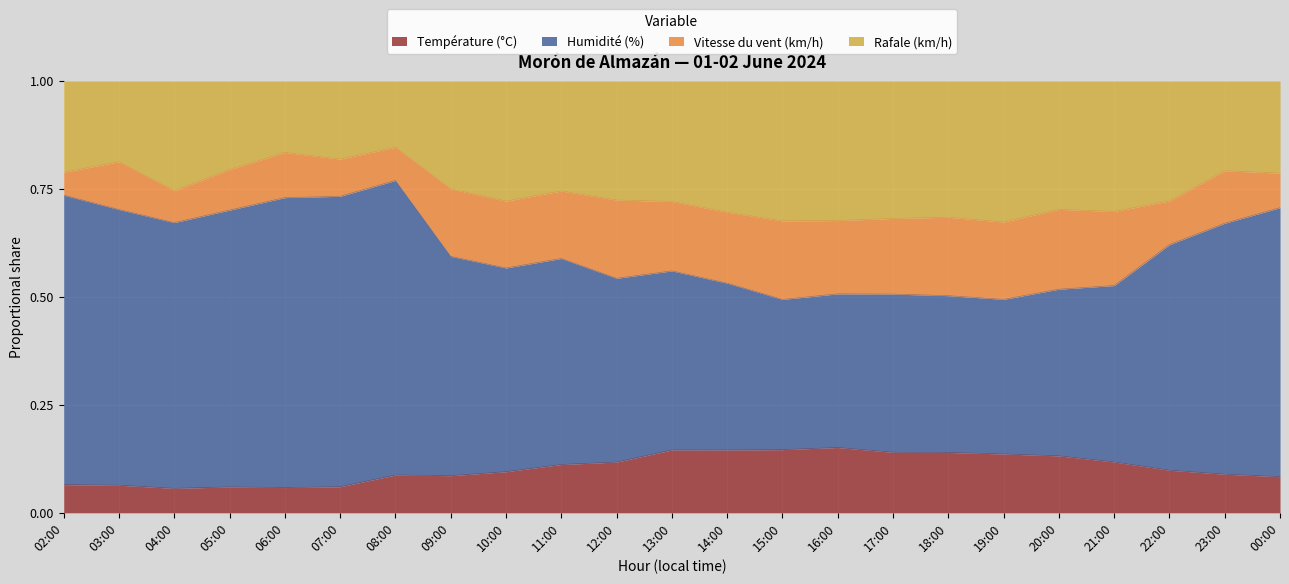

Is the value of Température (°C) at 13:00 greater than the value of Rafale (km/h) at 20:00?

No